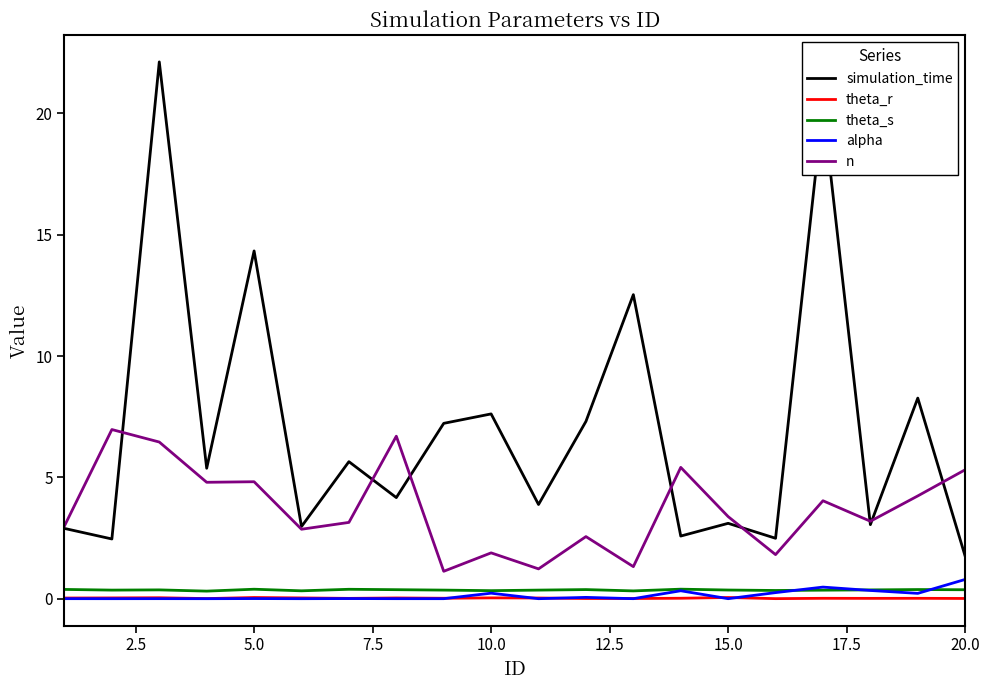

Which series has the widest spread of values?

simulation_time